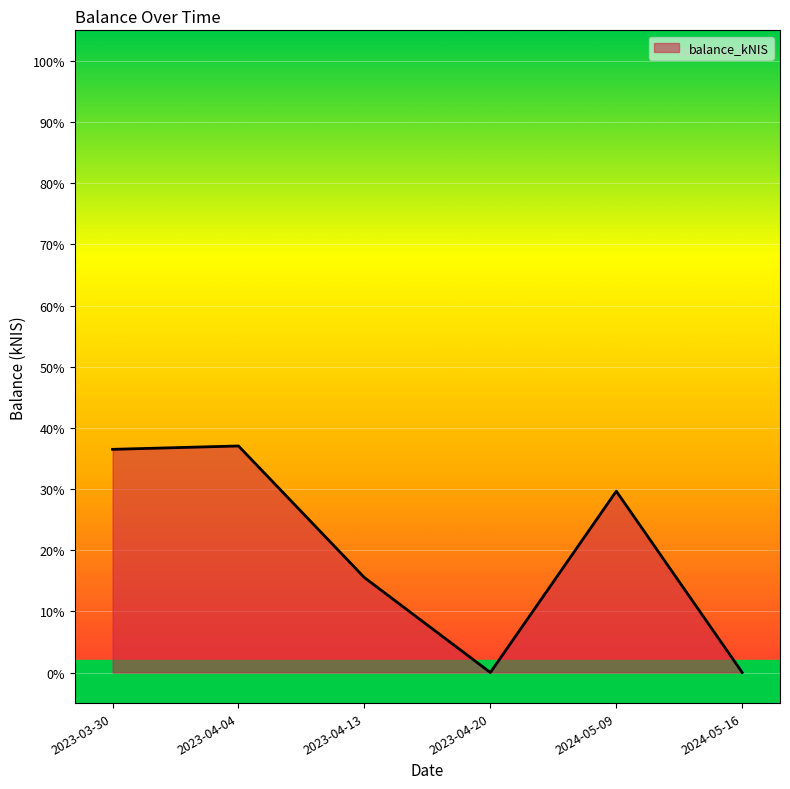

Count the number of values greater than 29.

3